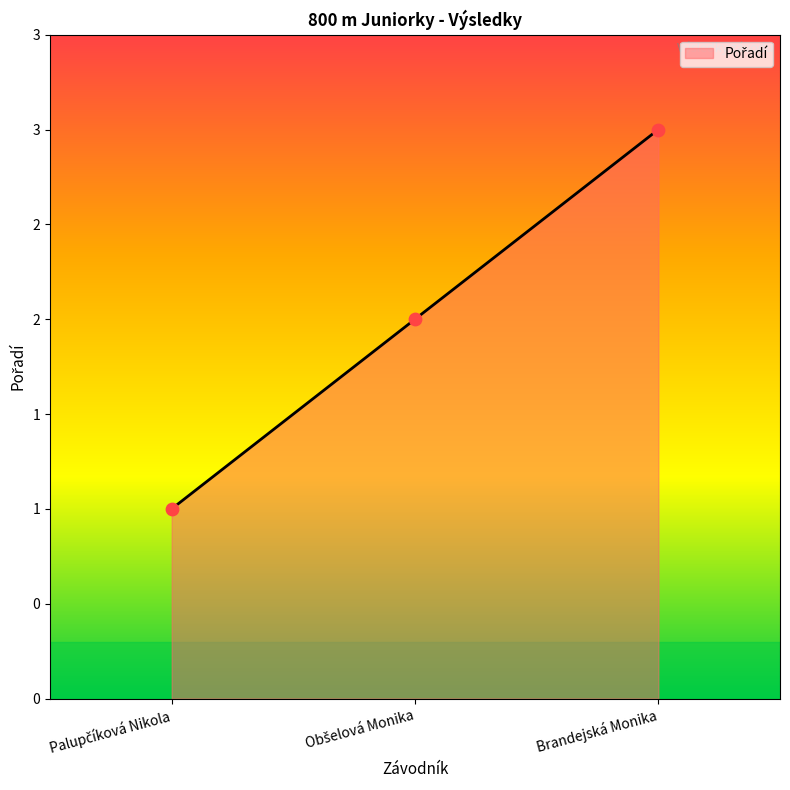

What is the change in value from Palupčíková Nikola to Obšelová Monika?

+1